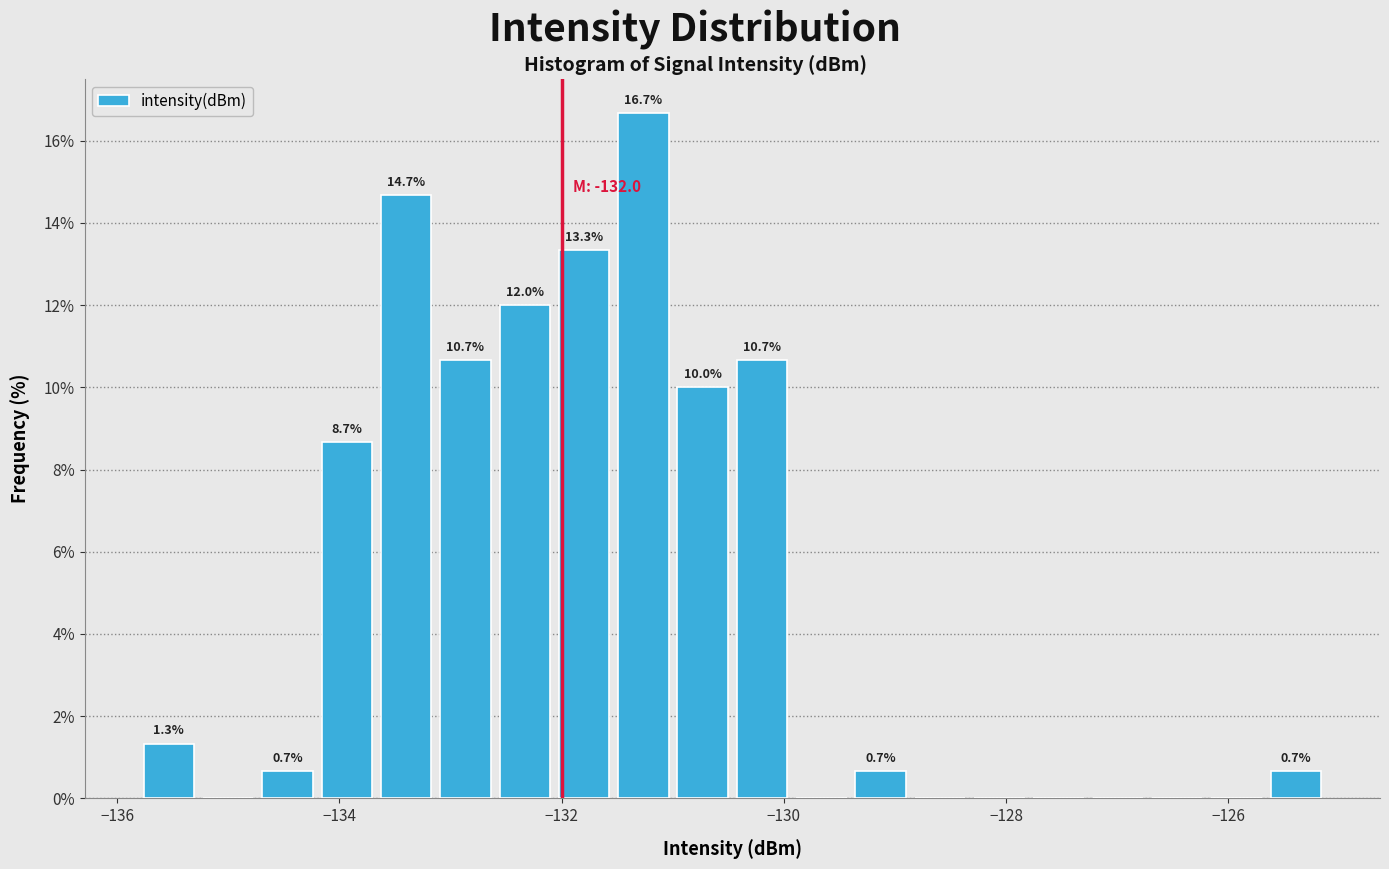

Read against the x-axis, roughly where is the centre of the tallest bar?

-131.2